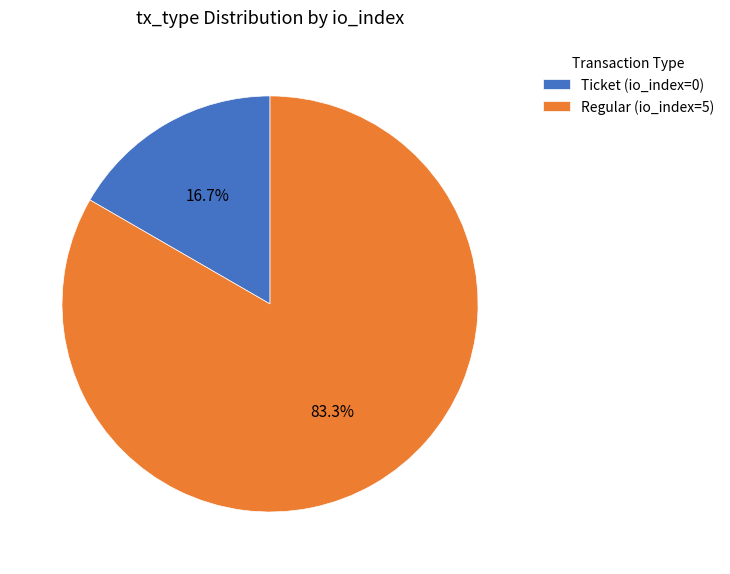

What is the smallest slice in the pie chart?

Ticket (io_index=0)